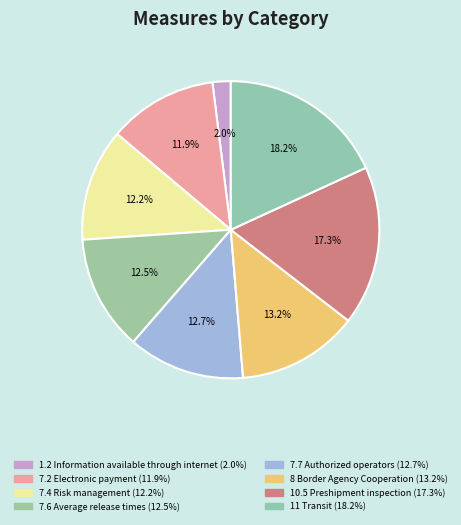

Count the number of slices in the pie.

8